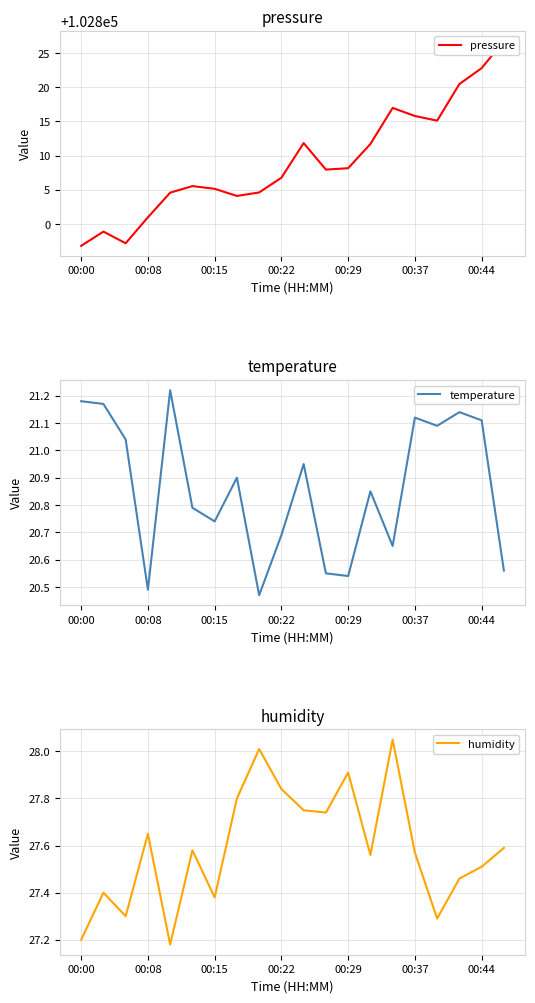

What is the label of the 13th point from the right?

7